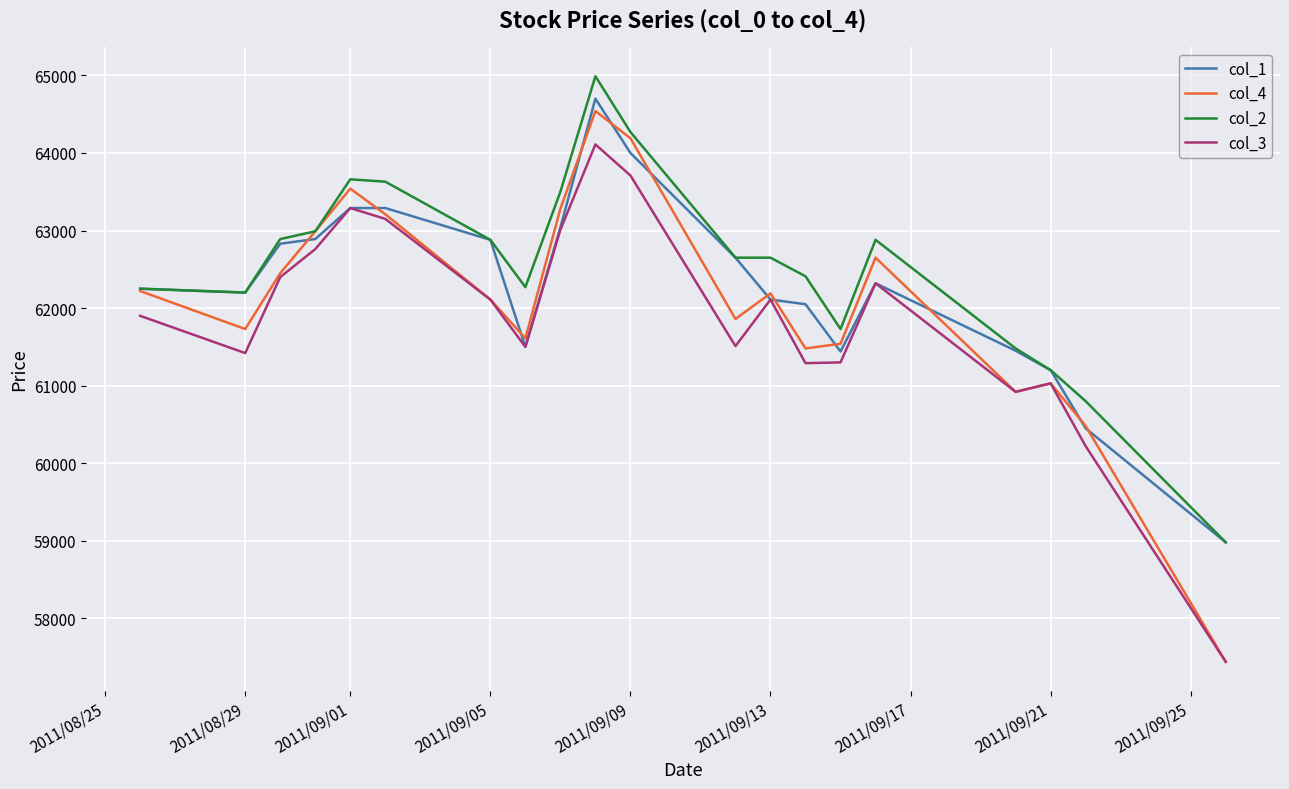

What is the minimum value for col_1?

58980